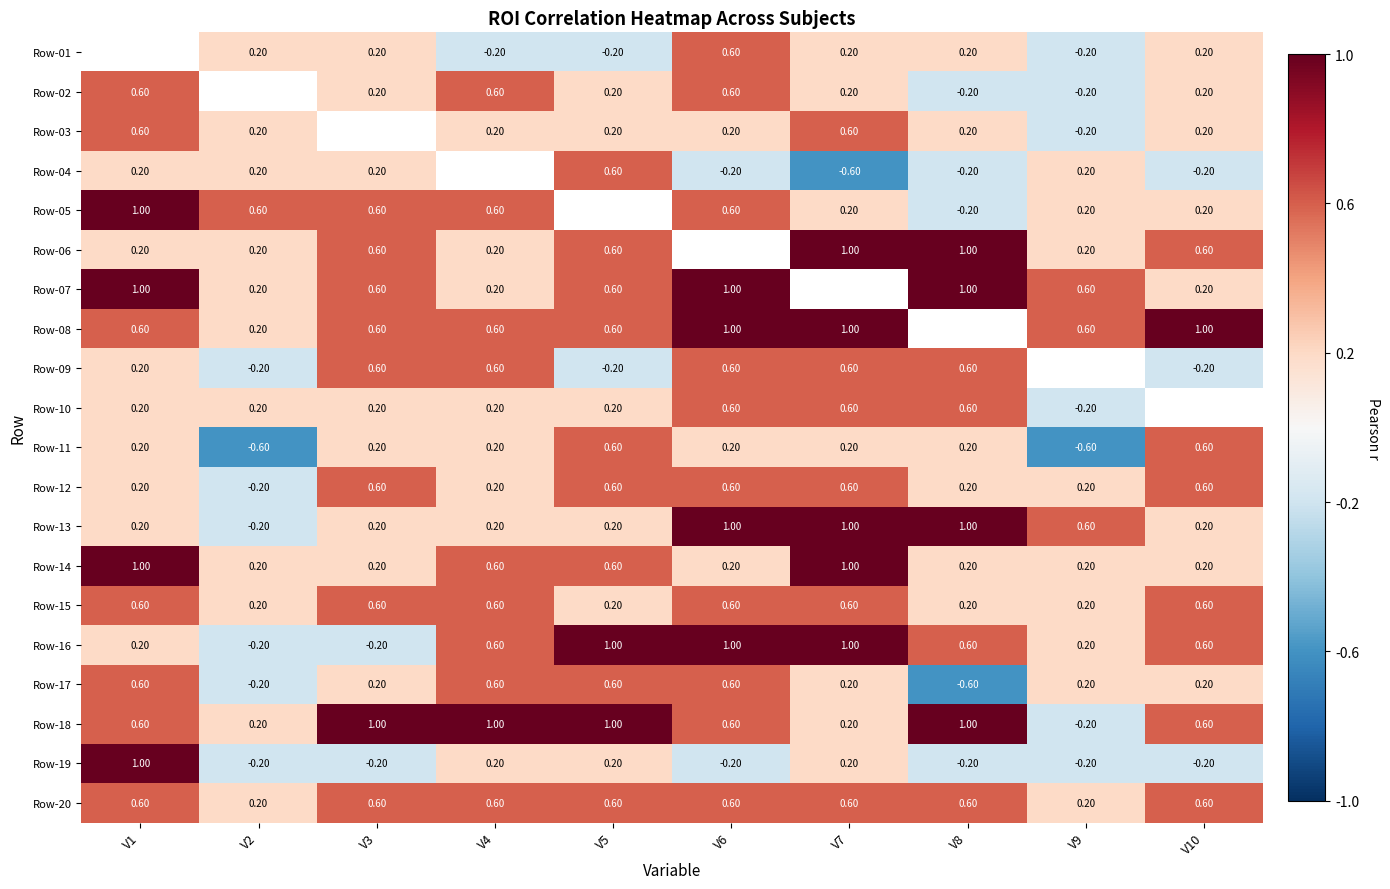

Count the number of categories in the chart.

10